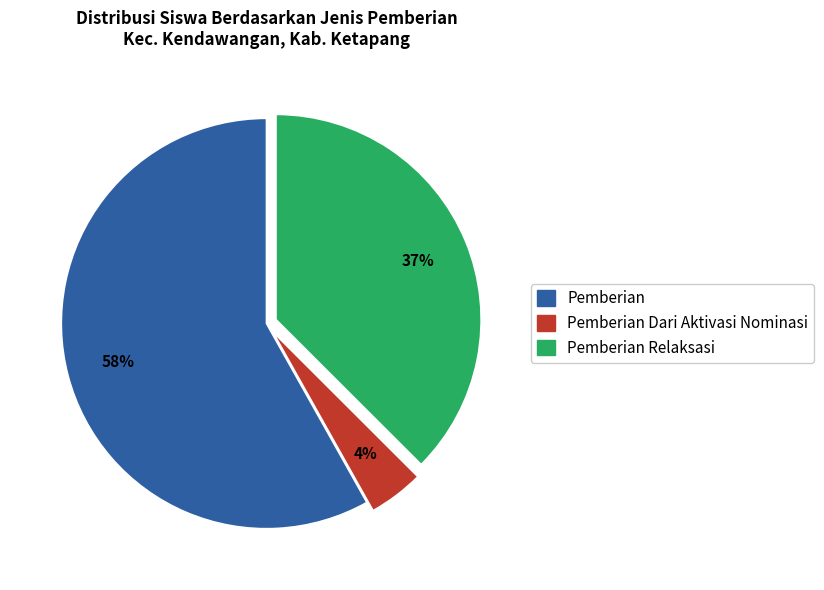

To the nearest percent, what is the average slice percentage?

33%